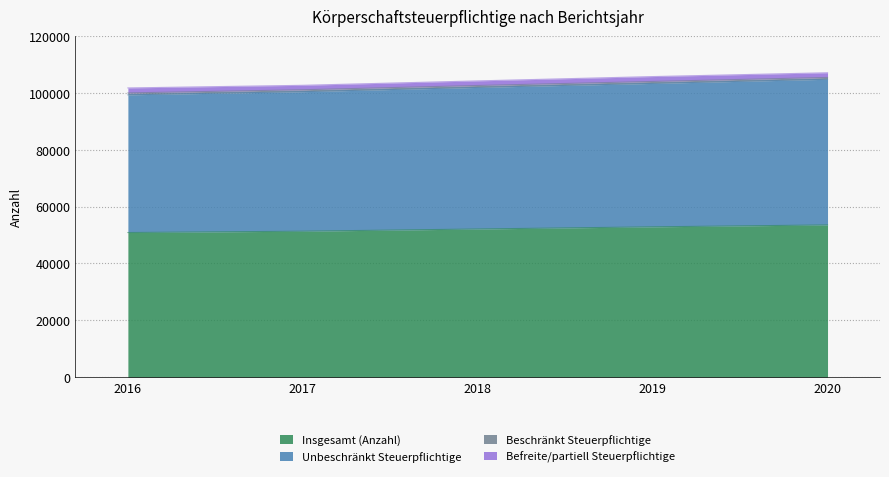

True or false: Unbeschränkt Steuerpflichtige and Insgesamt (Anzahl) intersect in this chart.

False